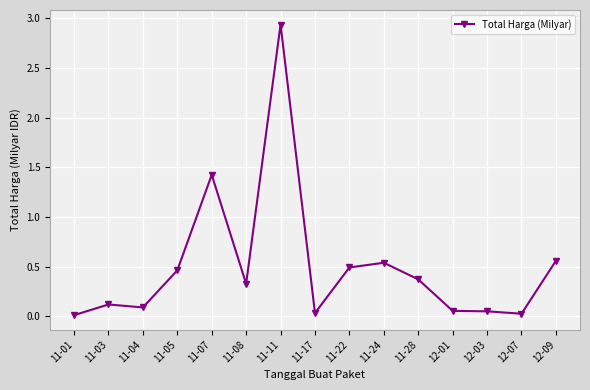

At which category does the data reach its first local peak?

11-03